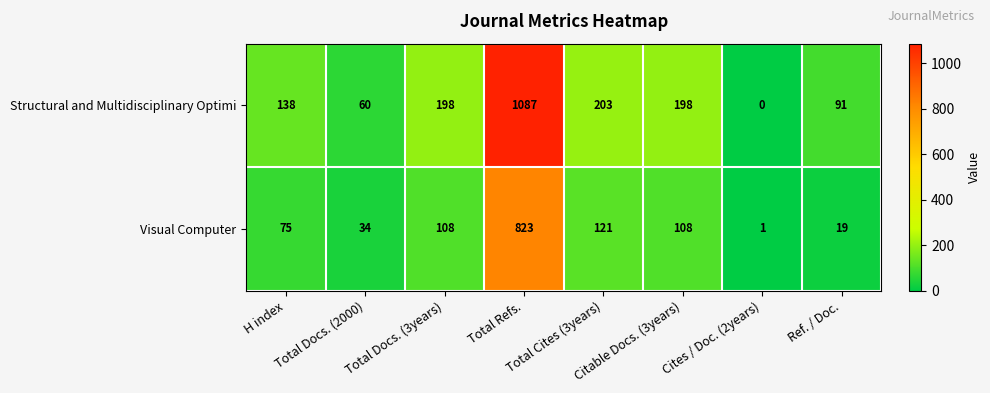

Which series has the largest total across all categories?

Structural and Multidisciplinary Optimi